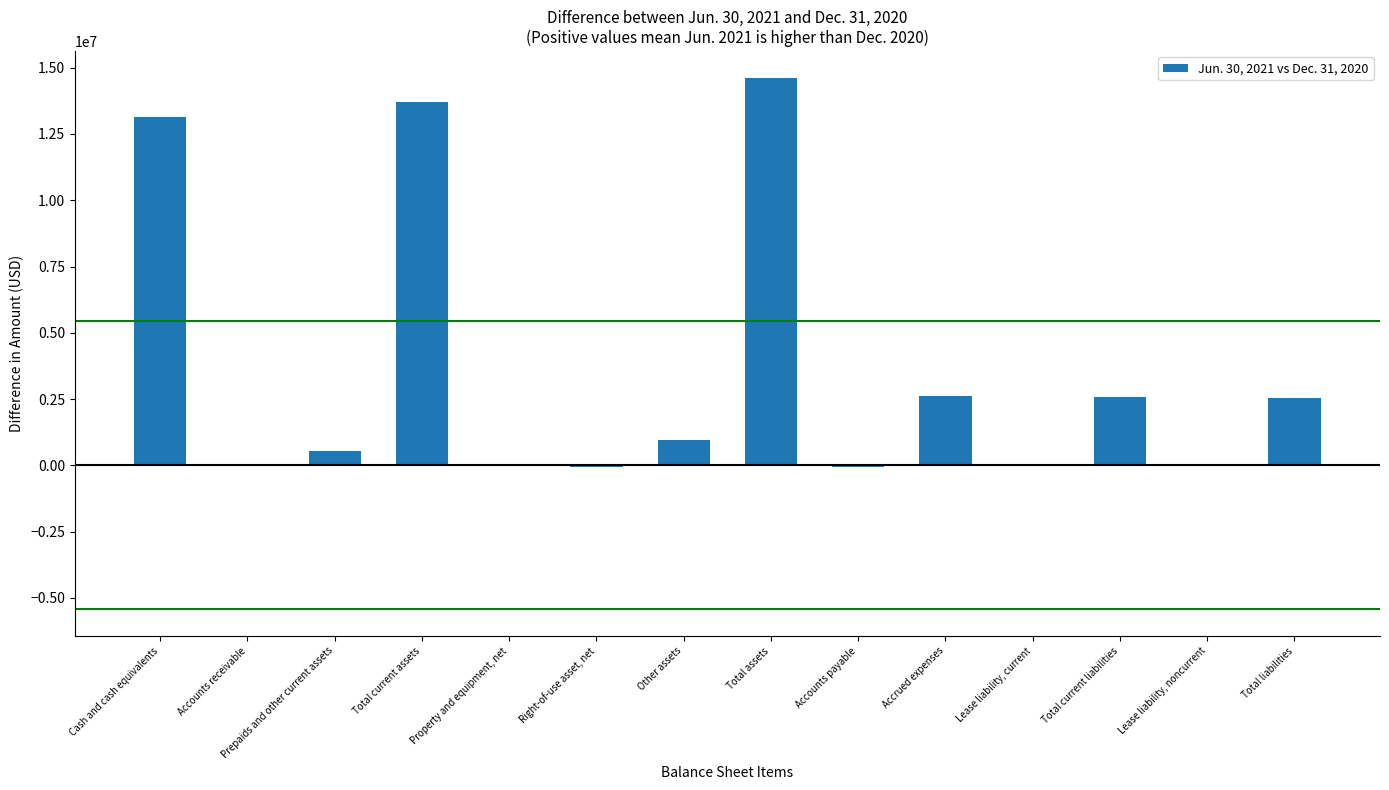

At which category does the chart reach its peak across all series?

Total assets